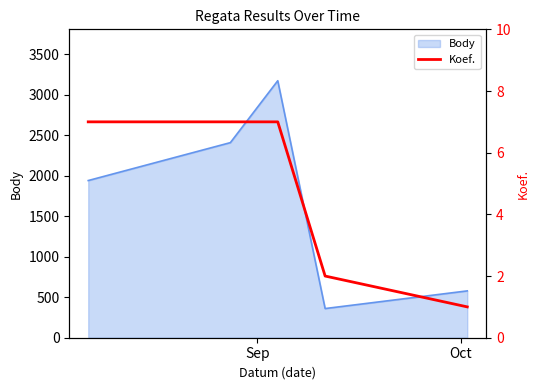

What is the highest value of the Body series?

3172